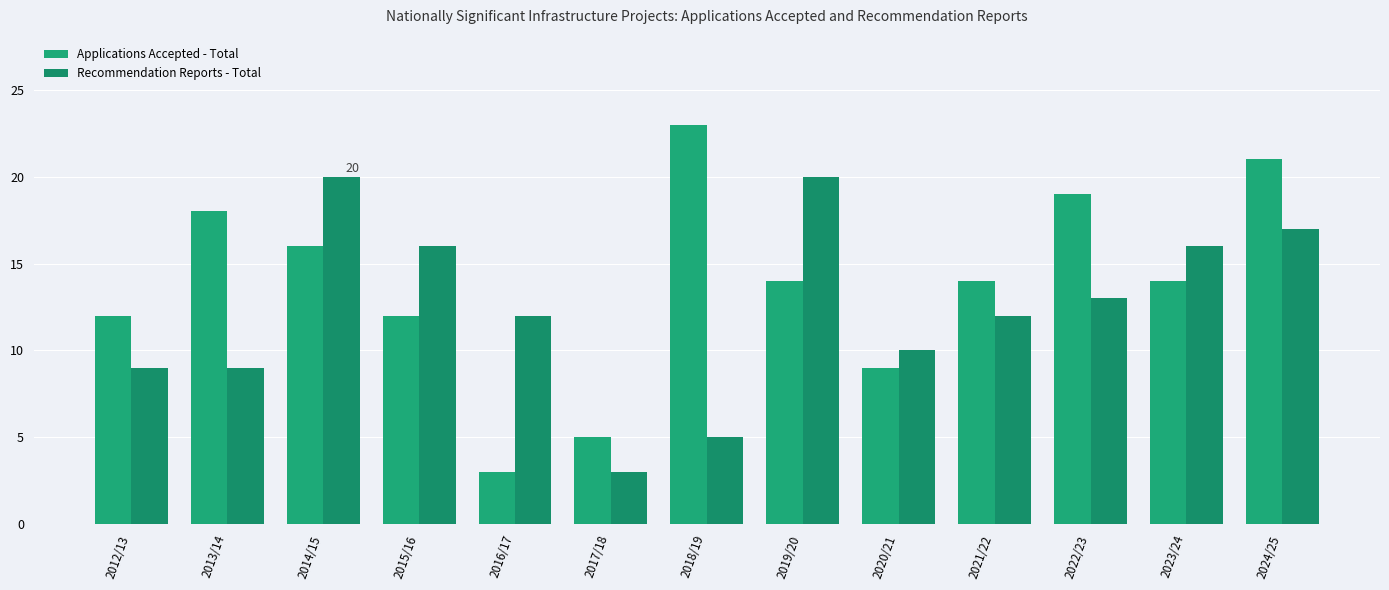

Rank the categories by Applications Accepted - Total value from highest to lowest.

2018/19, 2024/25, 2022/23, 2013/14, 2014/15, 2019/20, 2021/22, 2023/24, 2012/13, 2015/16, 2020/21, 2017/18, 2016/17